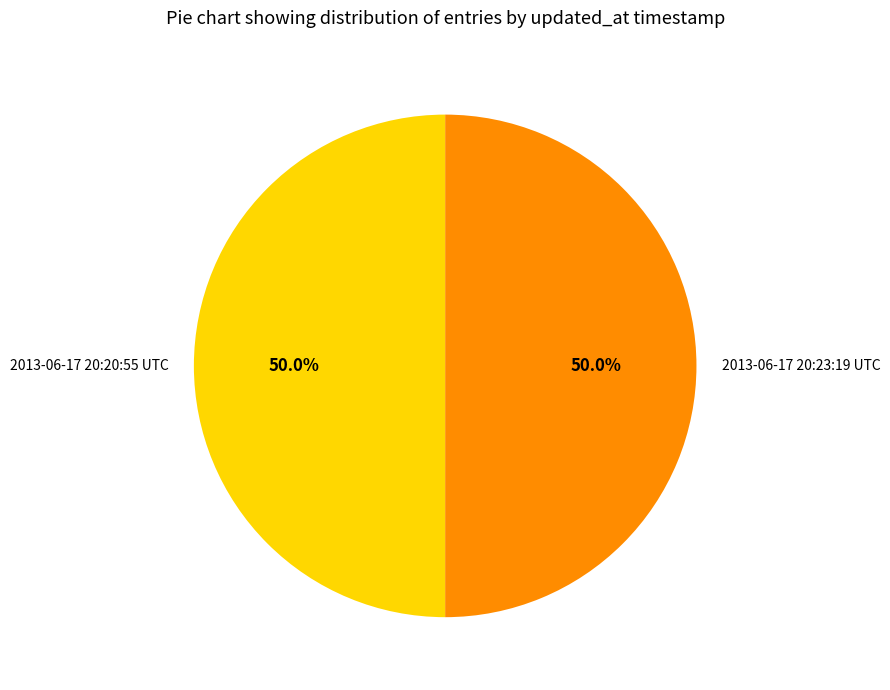

Approximately how many times larger is the value at 2013-06-17 20:23:19 UTC compared to 2013-06-17 20:20:55 UTC?

1.0